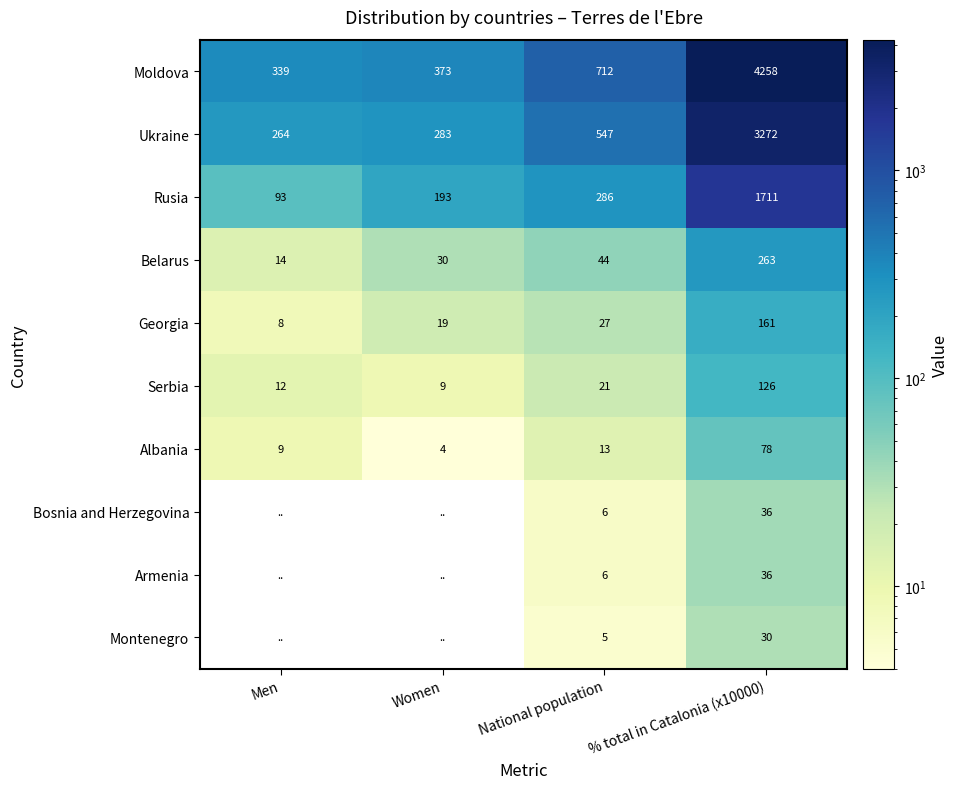

What is the highest value of the Moldova series?

4258